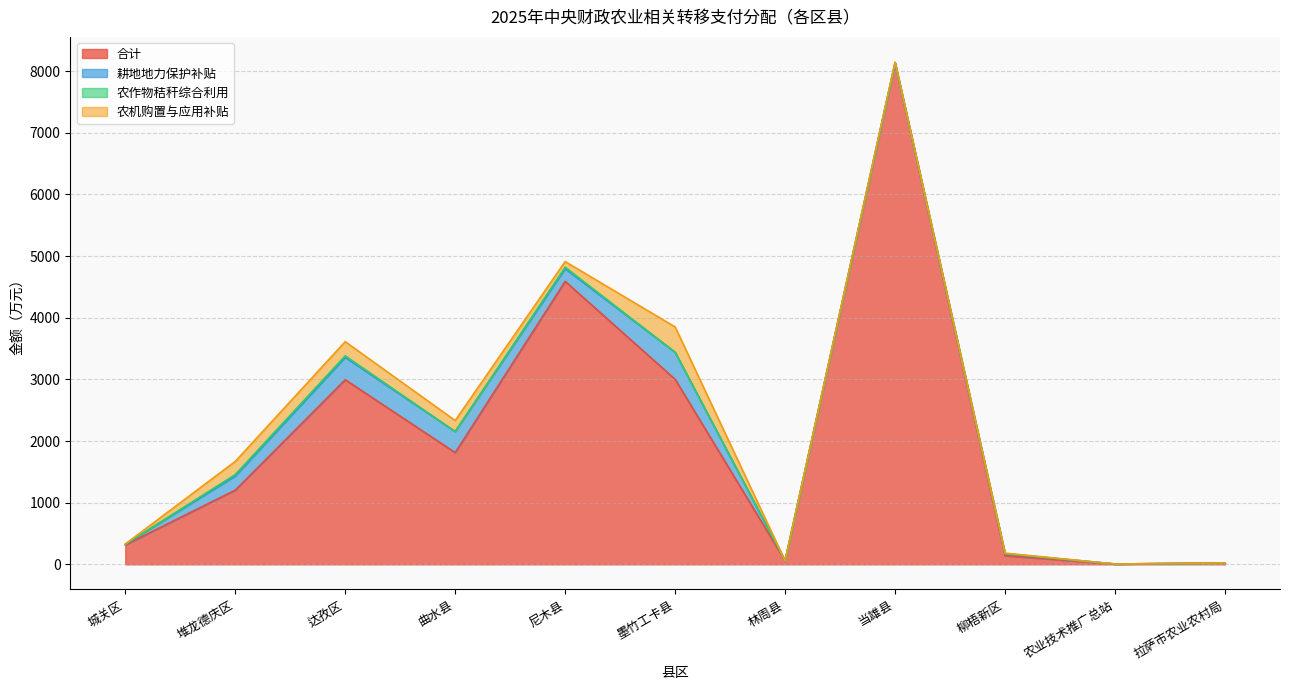

What is the average value of the 农机购置与应用补贴 series?

105.0